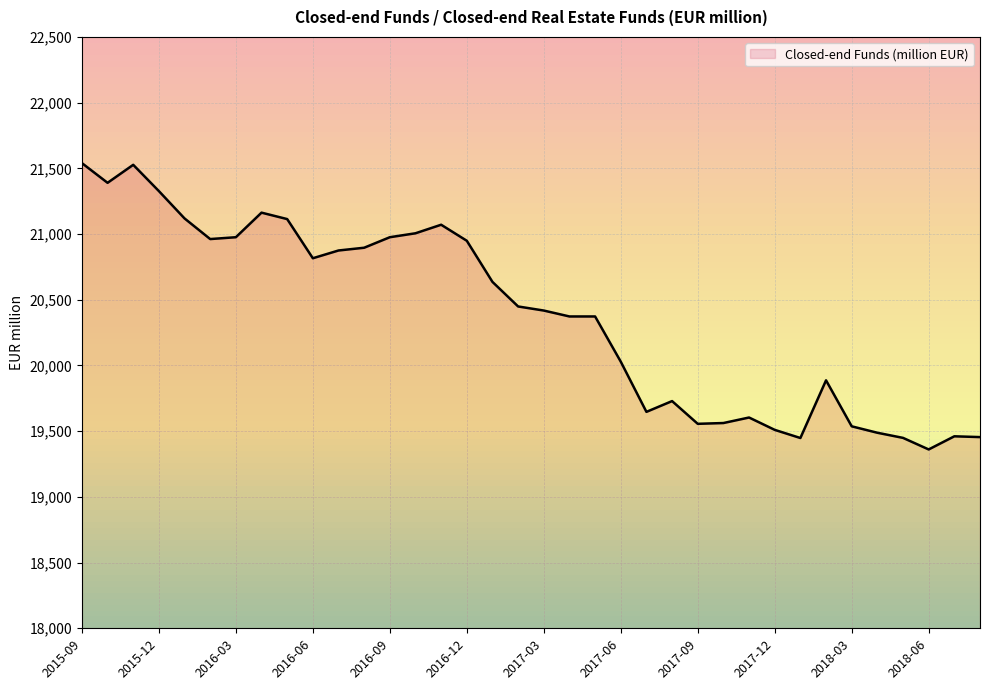

What is the difference between the maximum and minimum values?

2179